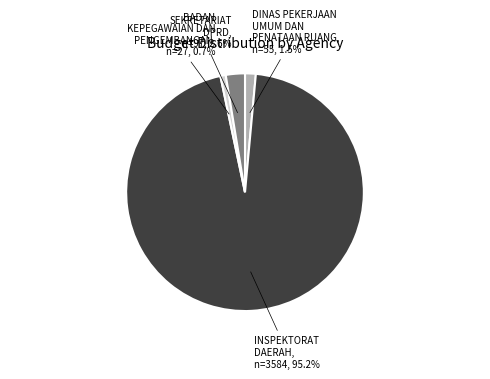

What is the largest slice in the pie chart?

INSPEKTORAT DAERAH